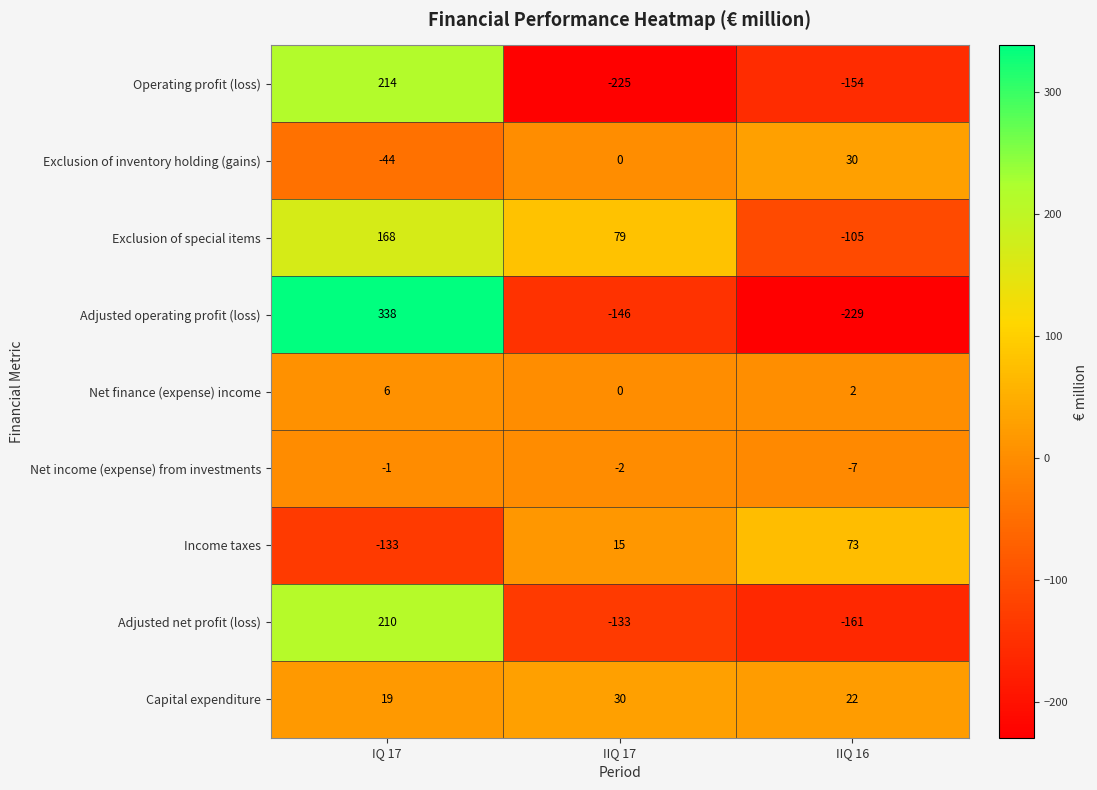

What is the average value of the Exclusion of inventory holding (gains) series?

-5